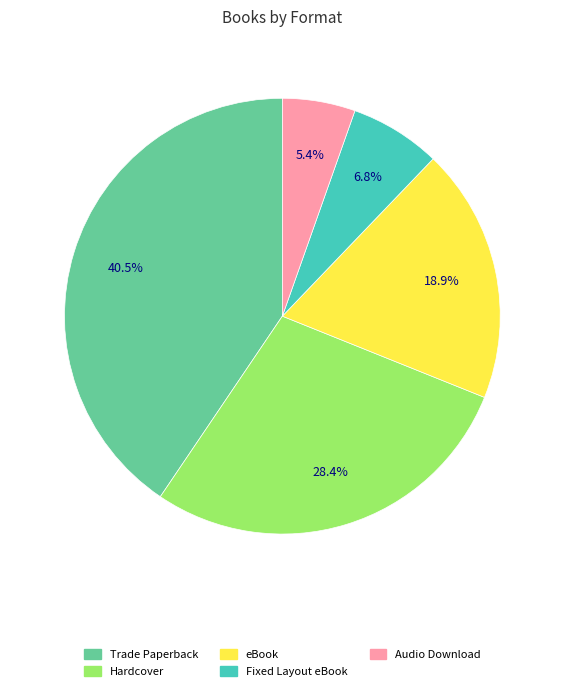

How many slices are in this pie chart?

5